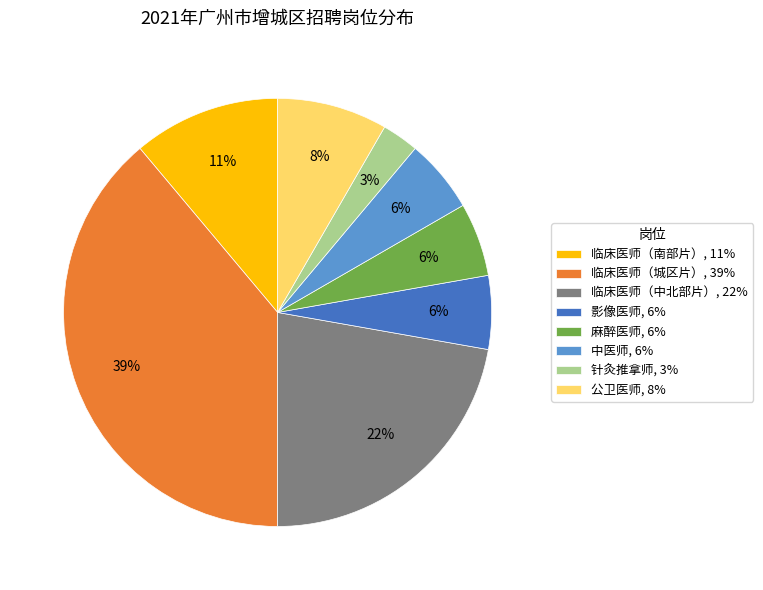

Combined, do 中医师, 6% and 临床医师（城区片）, 39% account for over 50%?

No